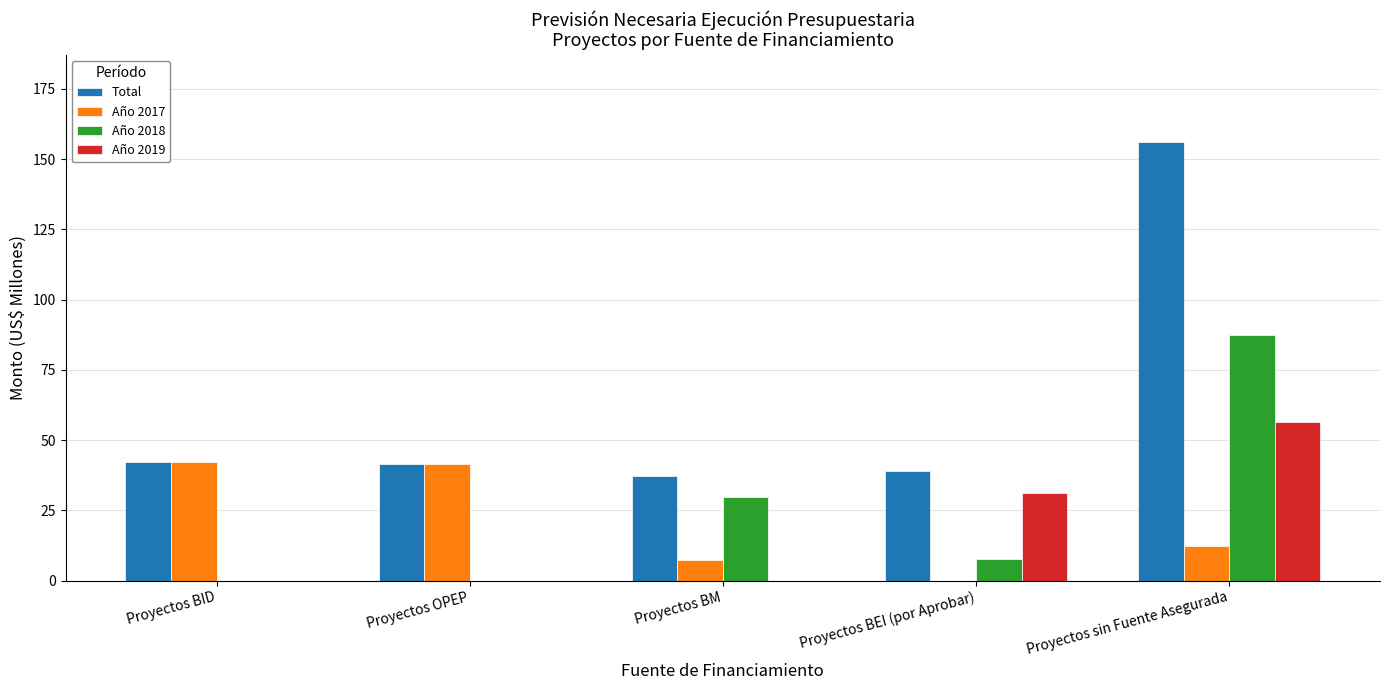

Is the value of Año 2018 at Proyectos BEI (por Aprobar) greater than the value of Año 2019 at Proyectos BM?

Yes